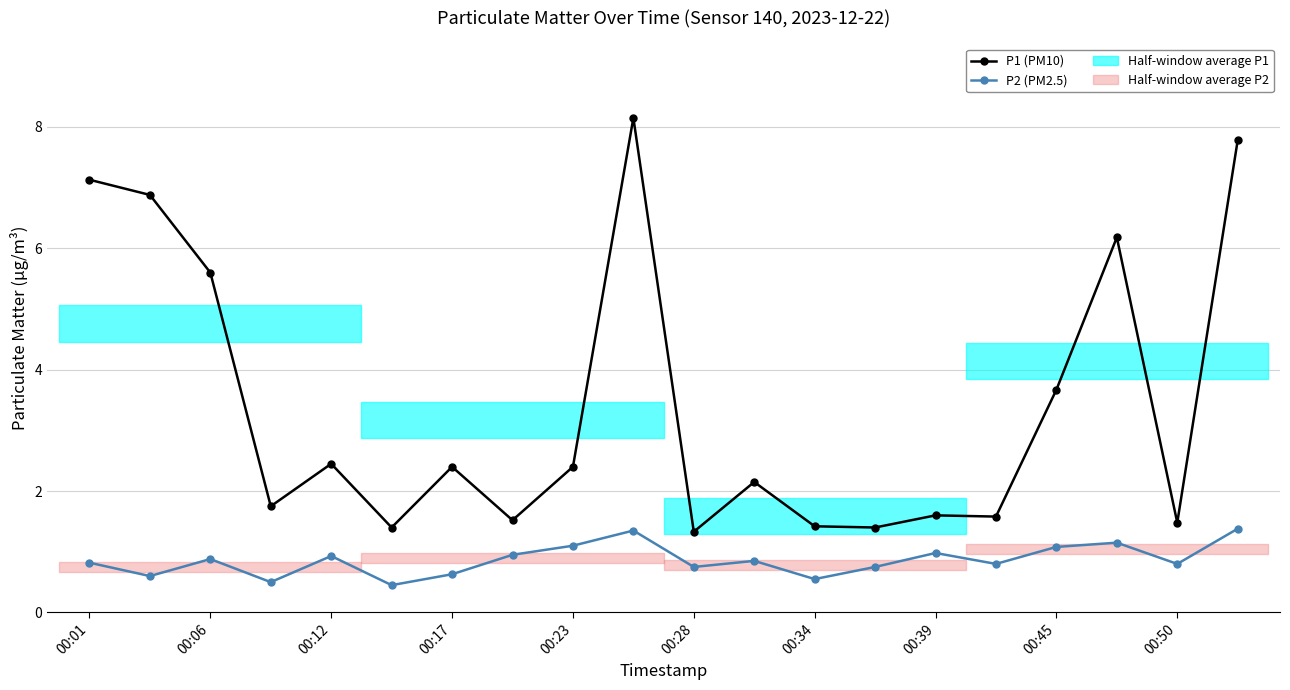

What is the greatest value displayed?

8.2